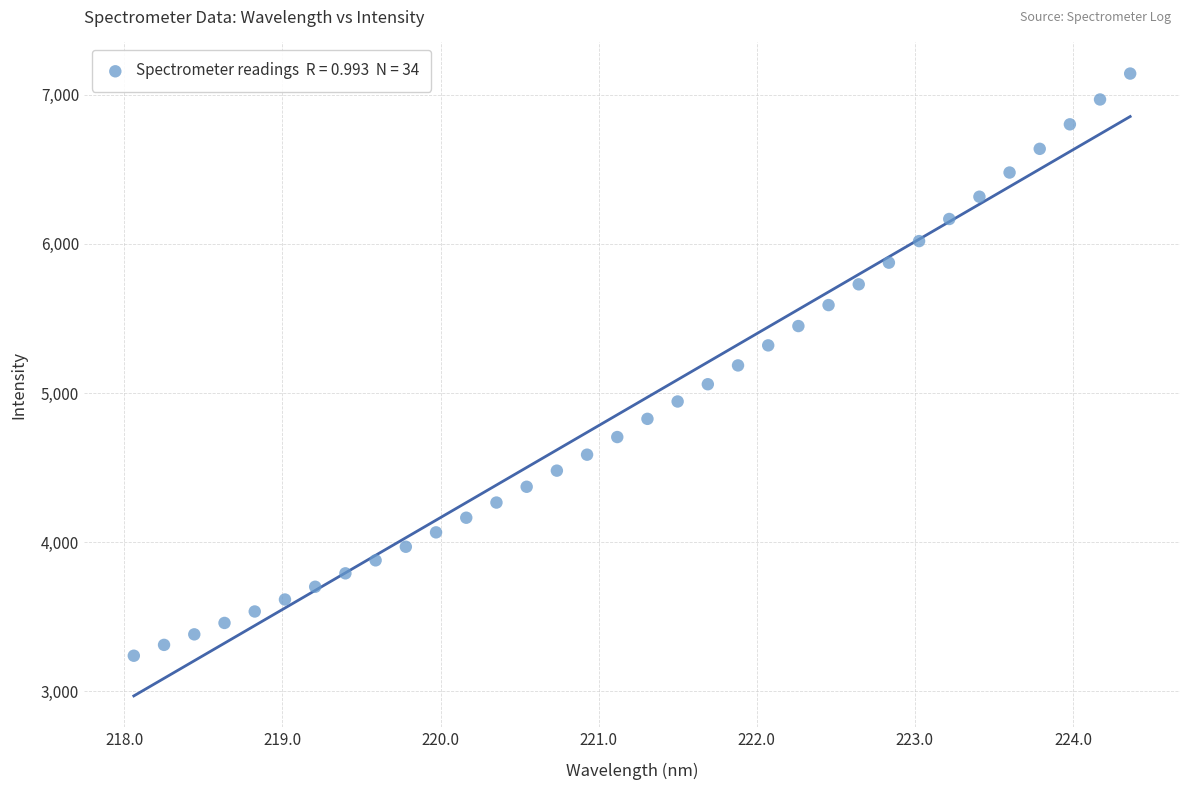

What is the range of Y values (max minus min)?

3906.0